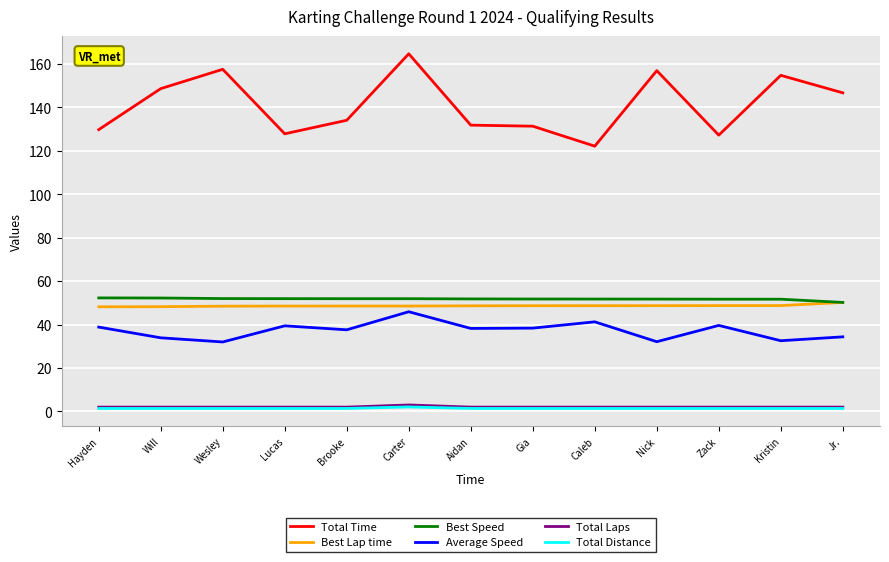

What are all the series names shown in the legend?

Total Time, Best Lap time, Best Speed, Average Speed, Total Laps, Total Distance